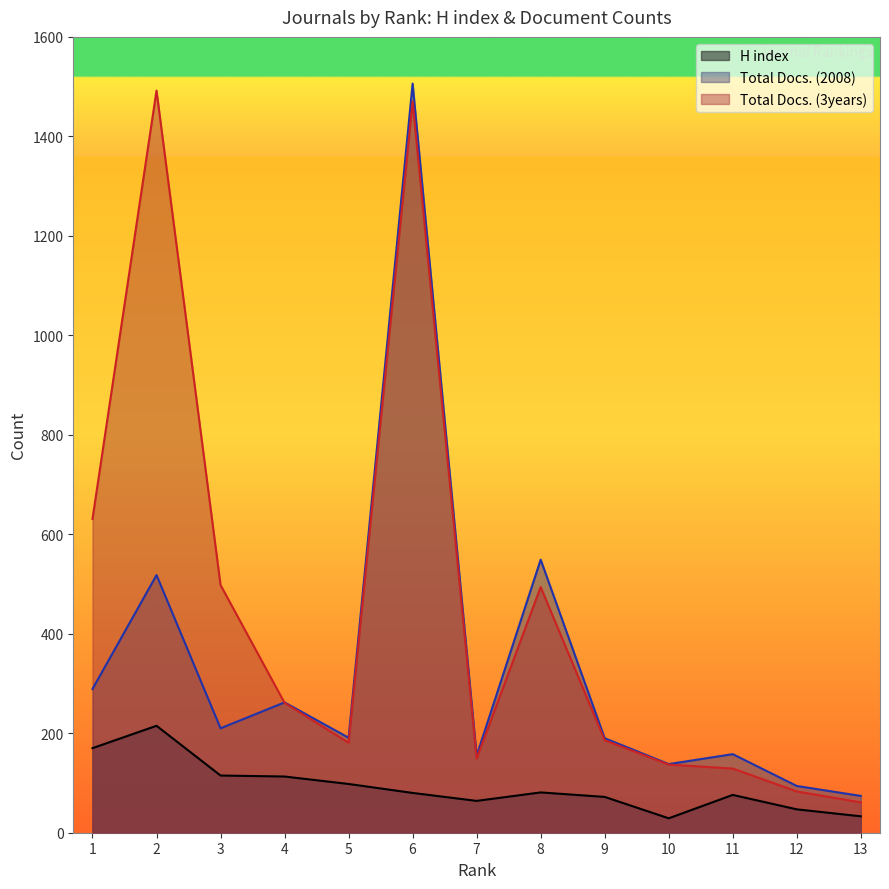

The value of Total Docs. (3years) at 3 is 498. True or false?

True